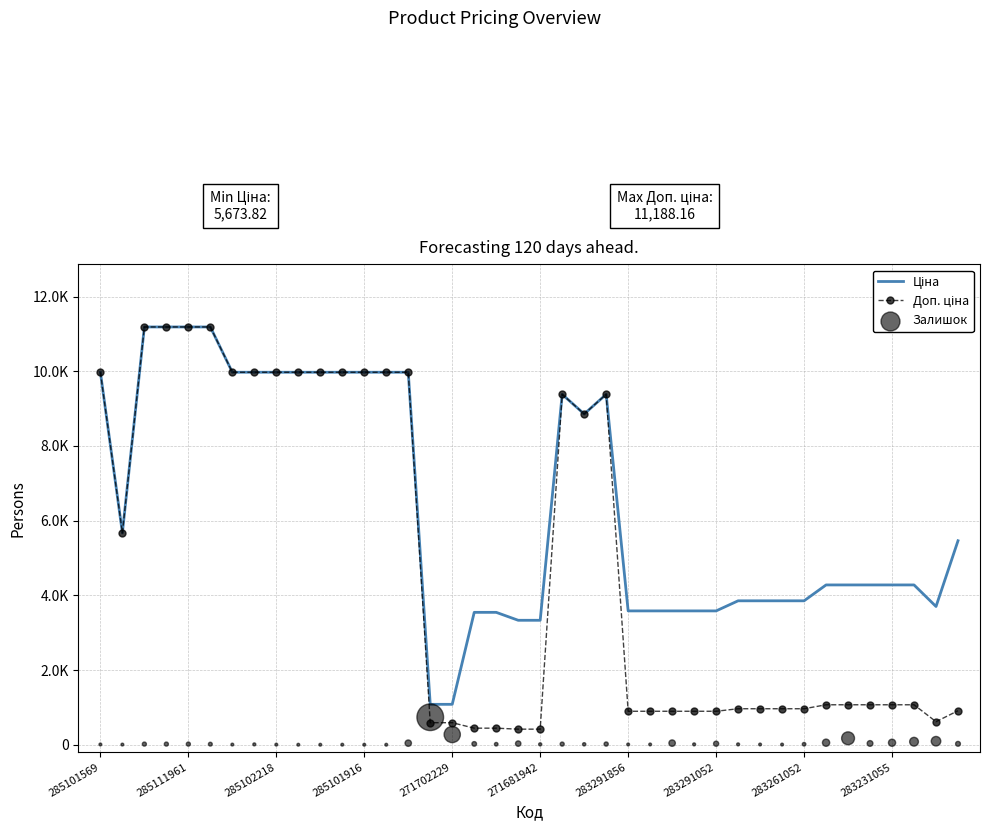

What is the total value across all series at 27?

4488.5